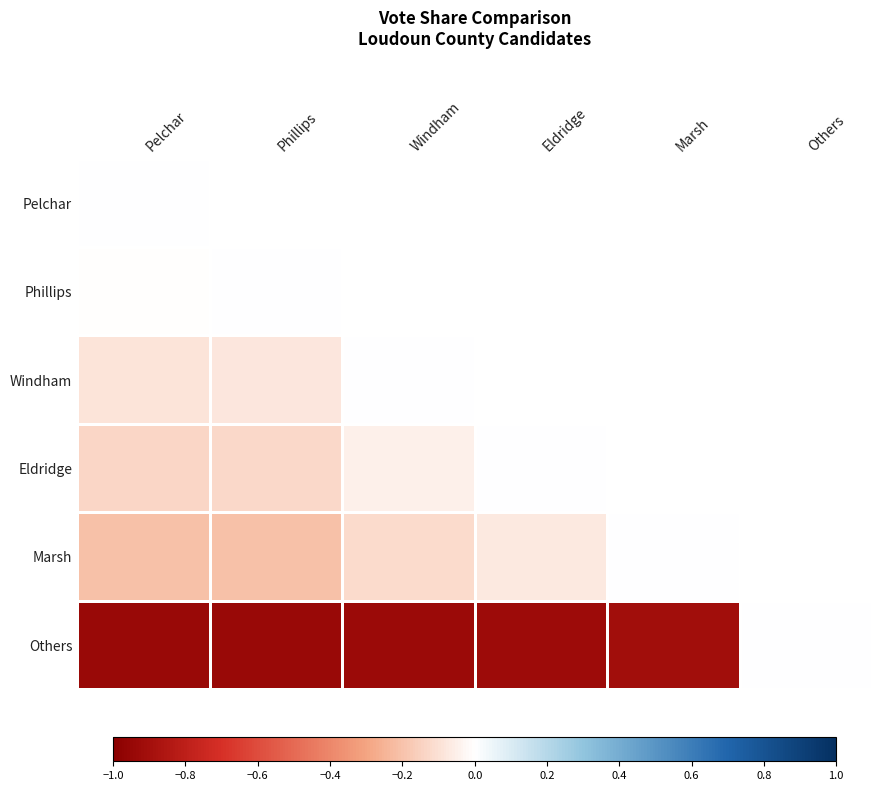

How many series are shown in this chart?

6